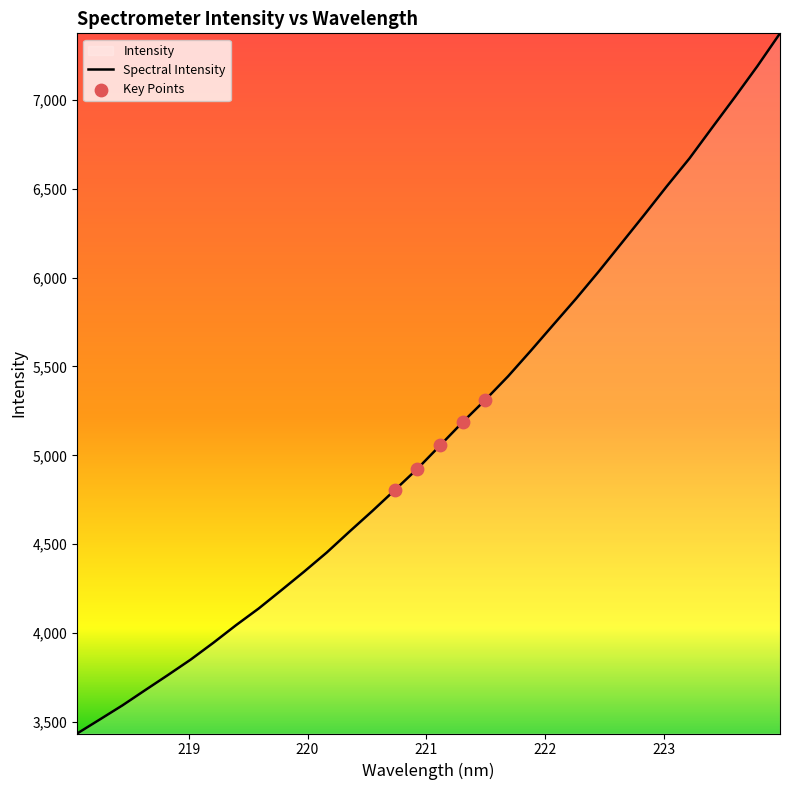

What is the difference between the maximum and minimum values?

3939.1